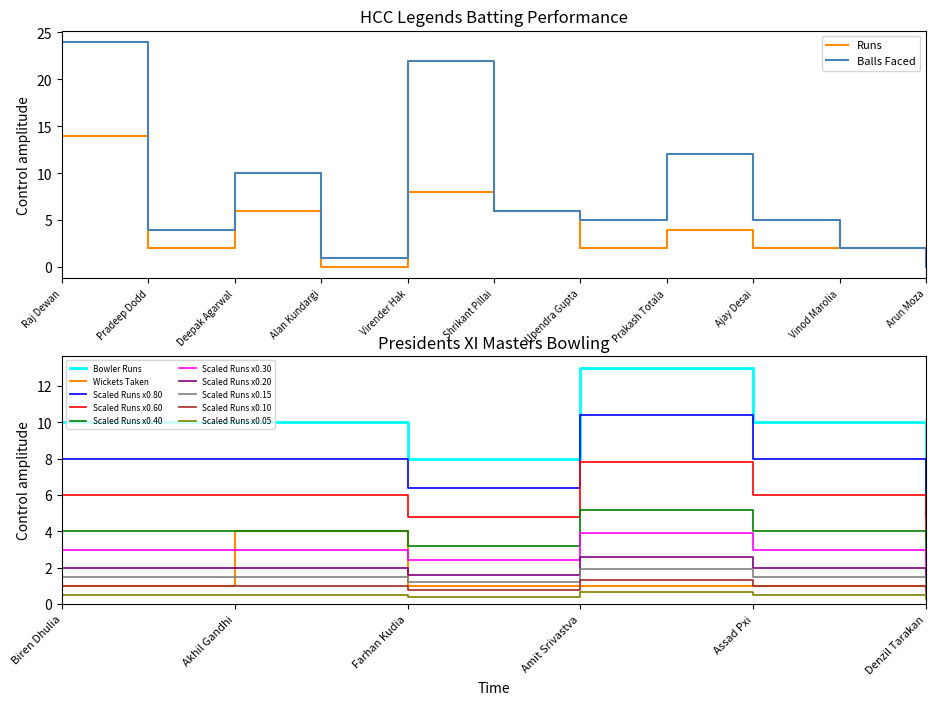

Is it true that Runs equals 5 at Prakash Totala?

False